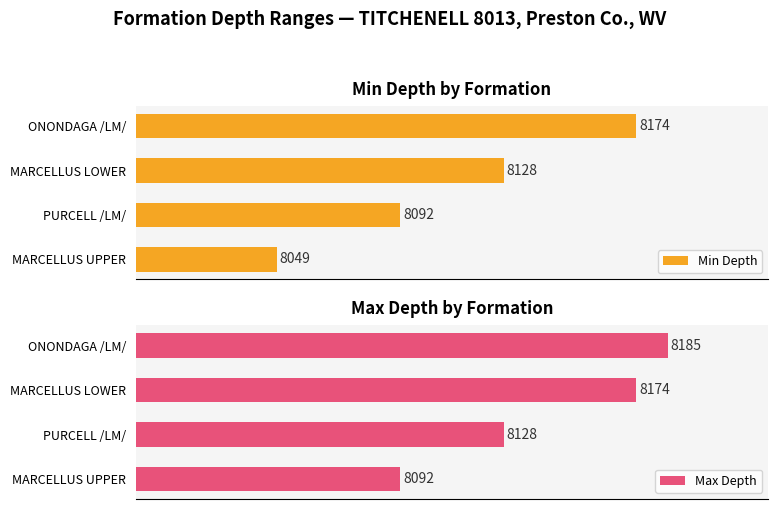

Which series has the largest total across all categories?

Max Depth